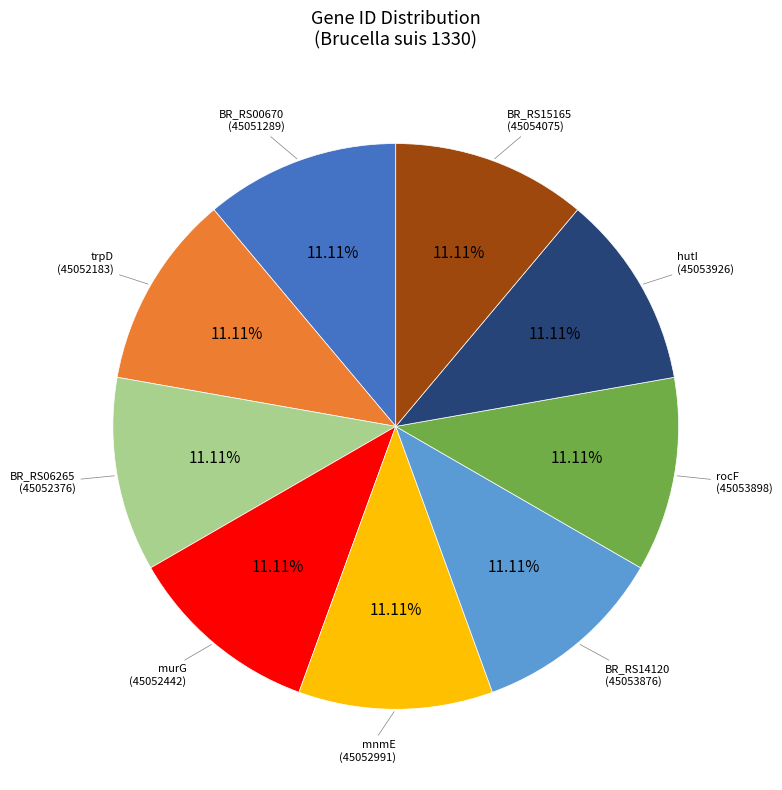

How many slices are in this pie chart?

9